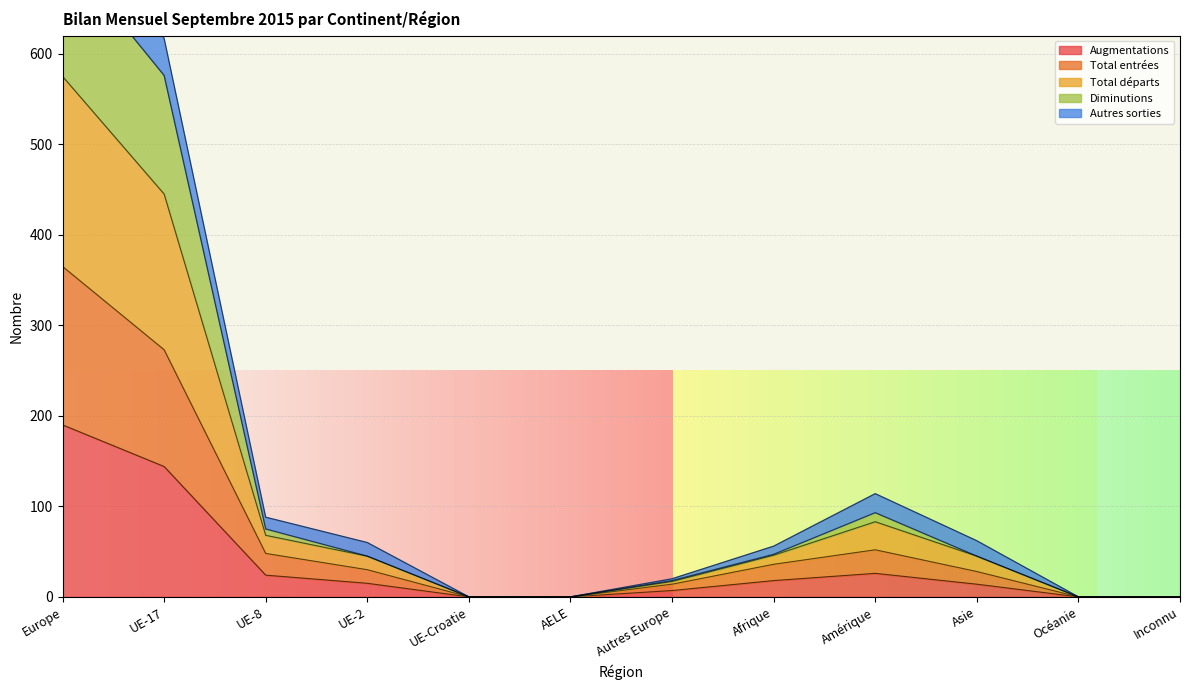

The Total entrées series shows 28 at Asie. True or false?

True